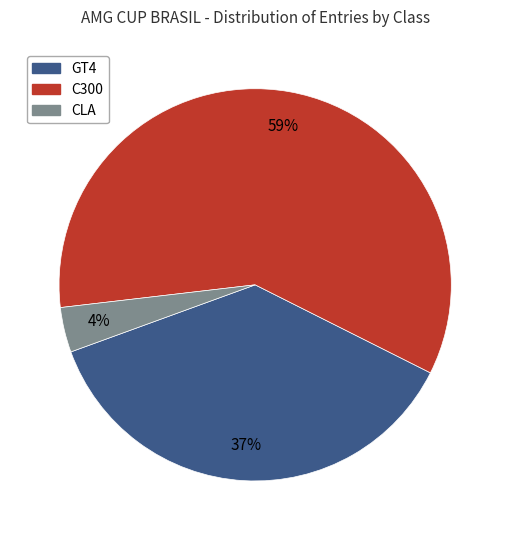

To the nearest percent, what portion does C300 represent?

59%